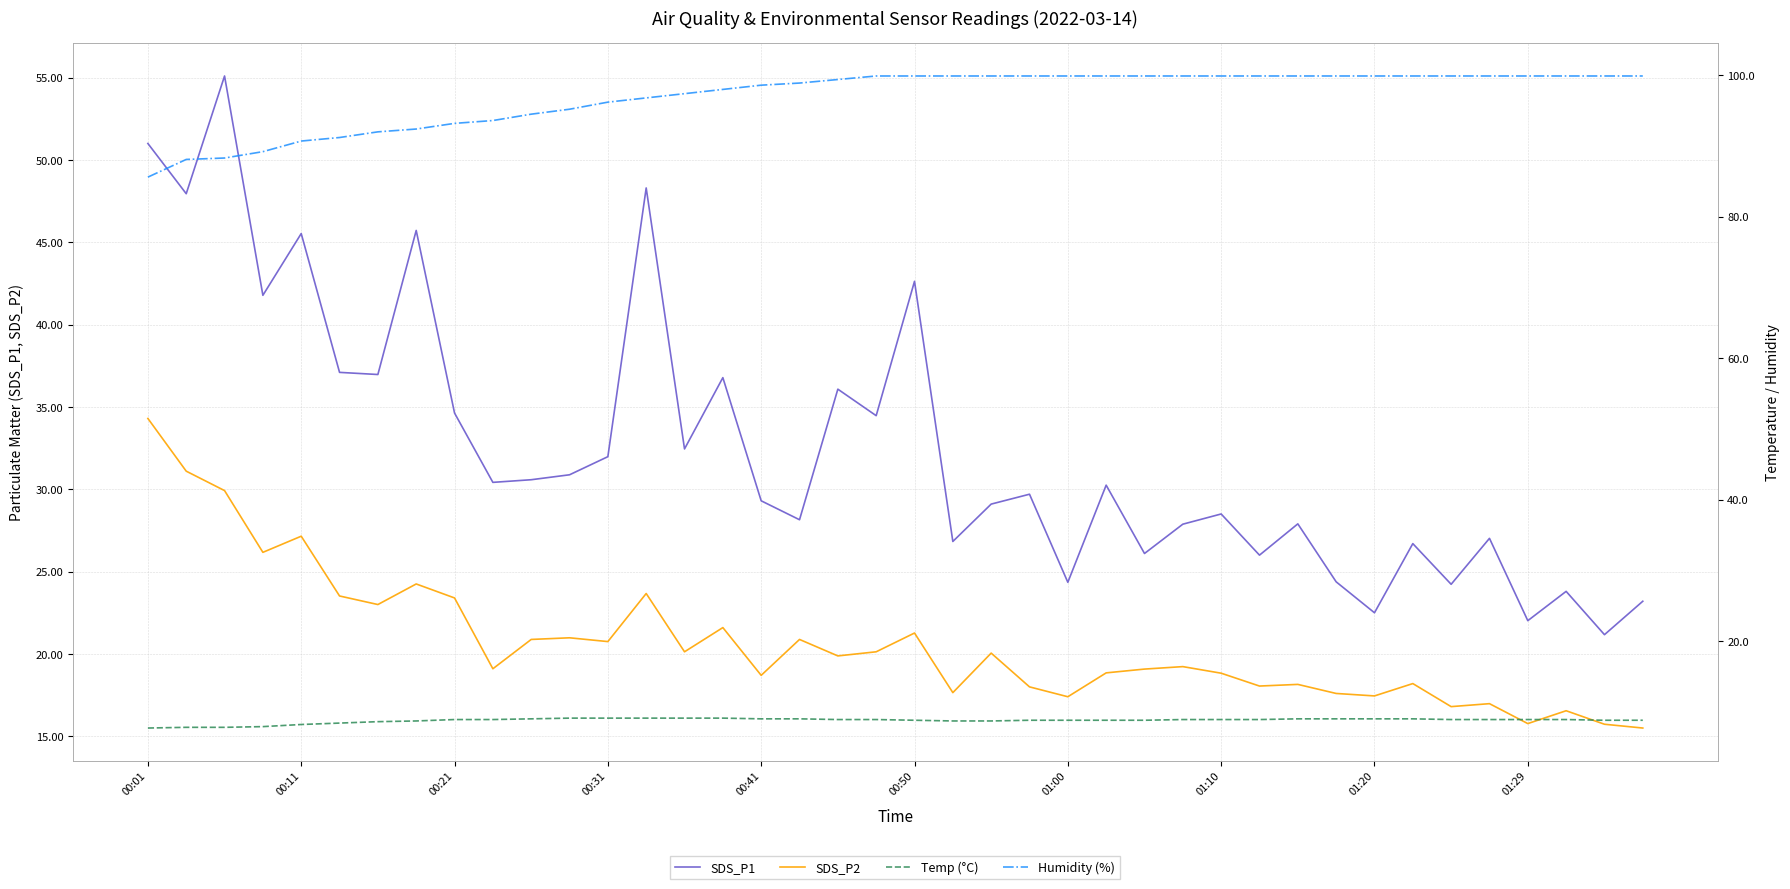

Reading left to right, what are all the values shown in this chart?

SDS_P1: 51.0	48.0	55.1	41.8	45.5	37.1	37.0	45.7	34.6	30.4	30.6	30.9	32.0	48.3	32.5	36.8	29.3	28.1	36.1	34.5	42.6	26.8	29.1	29.7	24.4	30.2	26.1	27.9	28.5	26.0	27.9	24.4	22.5	26.7	24.2	27.0	22.0	23.8	21.2	23.2
SDS_P2: 34.3	31.1	29.9	26.2	27.1	23.5	23.0	24.2	23.4	19.1	20.9	21.0	20.8	23.7	20.1	21.6	18.7	20.9	19.9	20.1	21.3	17.6	20.1	18.0	17.4	18.9	19.1	19.2	18.8	18.1	18.1	17.6	17.4	18.2	16.8	17.0	15.8	16.6	15.7	15.5
Temp (°C): 7.7	7.8	7.8	7.9	8.2	8.4	8.6	8.7	8.9	8.9	9.0	9.1	9.1	9.1	9.1	9.1	9.0	9.0	8.9	8.9	8.8	8.7	8.7	8.8	8.8	8.8	8.8	8.9	8.9	8.9	9.0	9.0	9.0	9.0	8.9	8.9	8.9	8.9	8.8	8.8
Humidity (%): 85.6	88.1	88.3	89.2	90.7	91.2	92.0	92.4	93.2	93.6	94.5	95.2	96.2	96.8	97.4	98.0	98.6	98.9	99.4	99.9	99.9	99.9	99.9	99.9	99.9	99.9	99.9	99.9	99.9	99.9	99.9	99.9	99.9	99.9	99.9	99.9	99.9	99.9	99.9	99.9